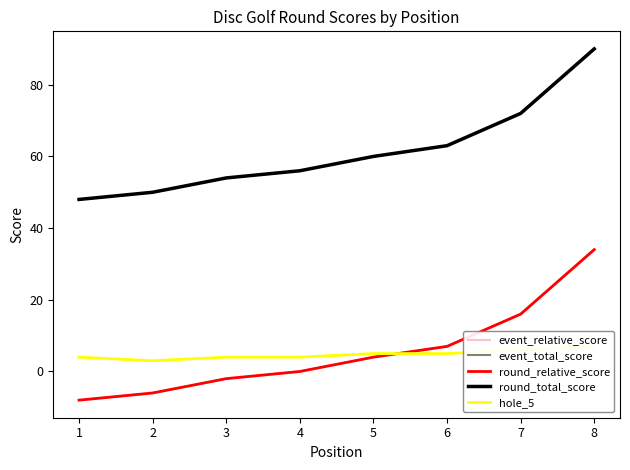

At how many categories does at least one series exceed -3?

8